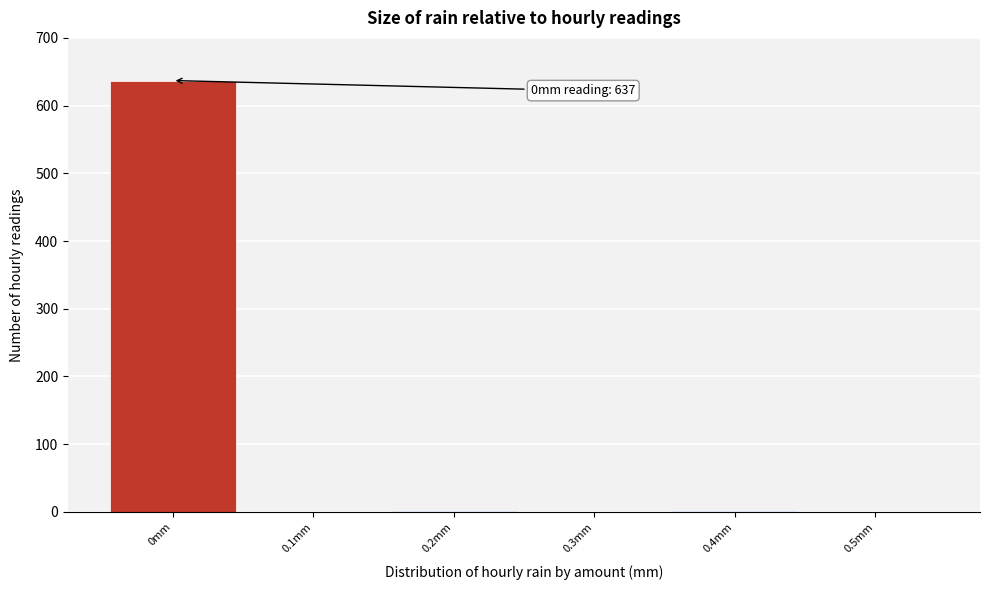

What is the sum of all values?

639